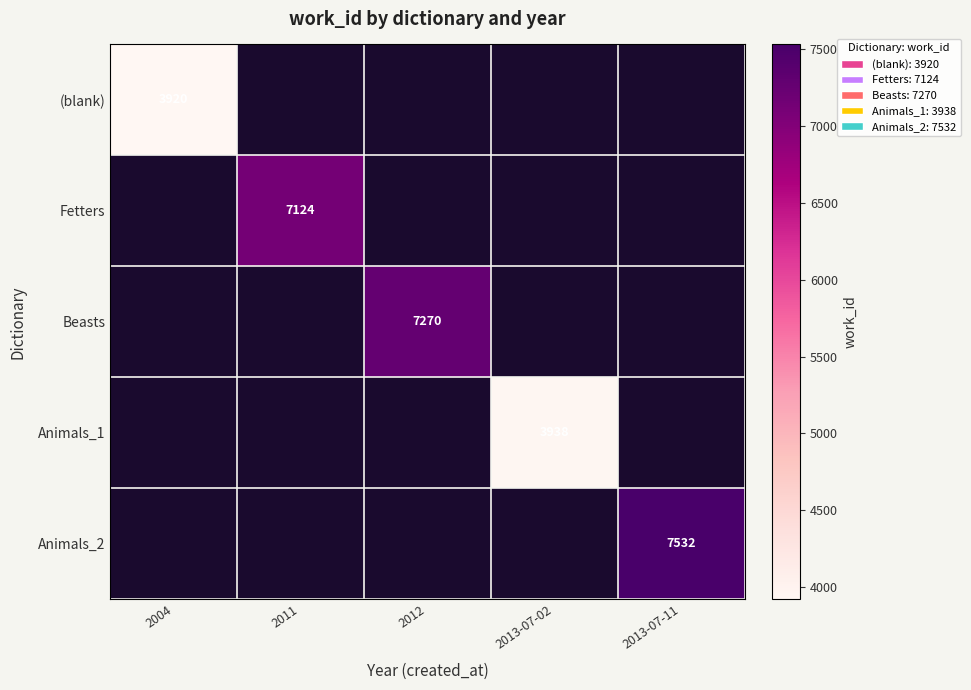

How many data points does each series have?

5